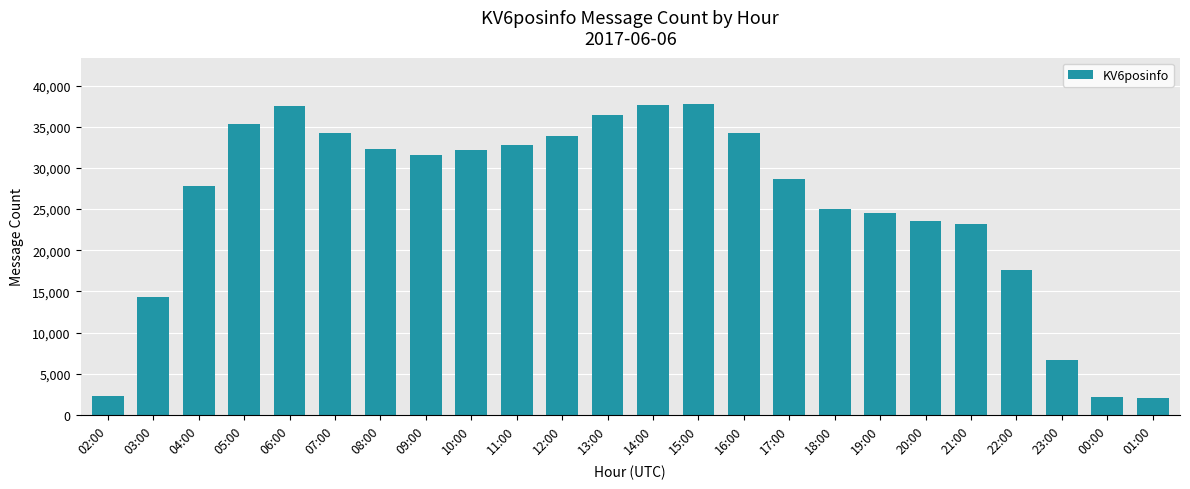

True or false: the data shows 24557 at 19:00.

True